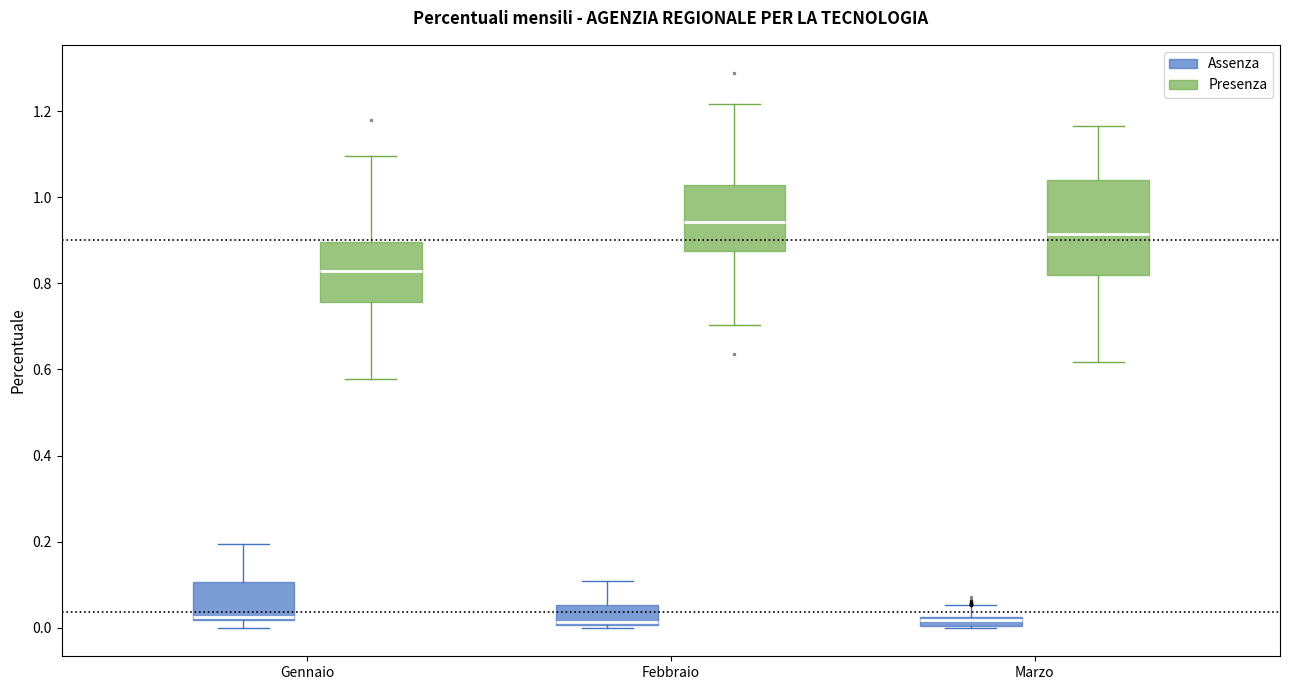

Where is the upper edge of the box for Febbraio (Presenza) on the y-axis? The values are not printed on the chart, so give them approximately, as read against the axis.

1.02